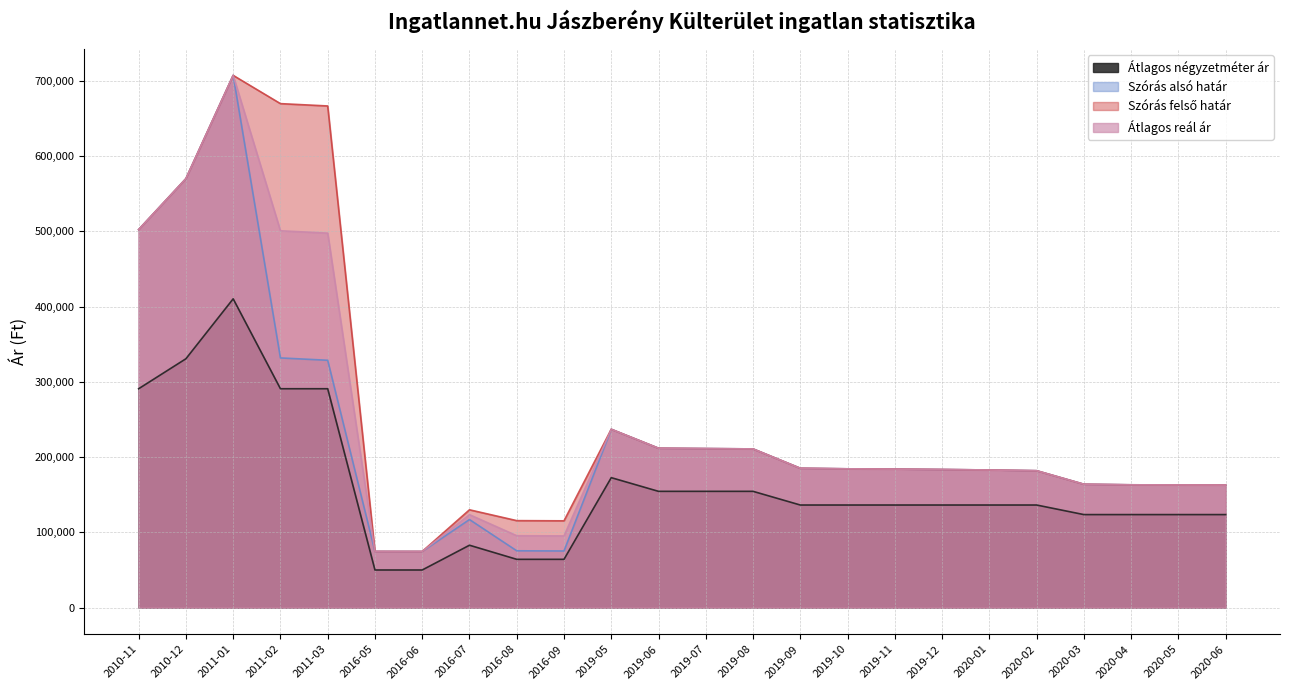

Reading left to right, what are all the values shown in this chart?

Átlagos négyzetméter ár: 2010-11=290938	2010-12=330774	2011-01=410447	2011-02=290937	2011-03=290937	2016-05=50000	2016-06=50000	2016-07=82923	2016-08=64173	2016-09=64173	2019-05=172727	2019-06=154545	2019-07=154545	2019-08=154545	2019-09=136363	2019-10=136363	2019-11=136363	2019-12=136363	2020-01=136363	2020-02=136363	2020-03=123636	2020-04=123636	2020-05=123636	2020-06=123636
Szórás alsó határ: 2010-11=502462	2010-12=570125	2011-01=707450	2011-02=331882	2011-03=328778	2016-05=74674	2016-06=74619	2016-07=117068	2016-08=75516	2016-09=75259	2019-05=237041	2019-06=211850	2019-07=211373	2019-08=210945	2019-09=185212	2019-10=184470	2019-11=184101	2019-12=183570	2020-01=182922	2020-02=181957	2020-03=163966	2020-04=163218	2020-05=163041	2020-06=162899
Szórás felső határ: 2010-11=502462	2010-12=570125	2011-01=707450	2011-02=669904	2011-03=666800	2016-05=74674	2016-06=74619	2016-07=130012	2016-08=115602	2016-09=115345	2019-05=237041	2019-06=211850	2019-07=211373	2019-08=210945	2019-09=185212	2019-10=184470	2019-11=184101	2019-12=183570	2020-01=182922	2020-02=181957	2020-03=163966	2020-04=163218	2020-05=163041	2020-06=162899
Átlagos reál ár: 2010-11=502462	2010-12=570125	2011-01=707450	2011-02=500893	2011-03=497789	2016-05=74674	2016-06=74619	2016-07=123540	2016-08=95559	2016-09=95302	2019-05=237041	2019-06=211850	2019-07=211373	2019-08=210945	2019-09=185212	2019-10=184470	2019-11=184101	2019-12=183570	2020-01=182922	2020-02=181957	2020-03=163966	2020-04=163218	2020-05=163041	2020-06=162899